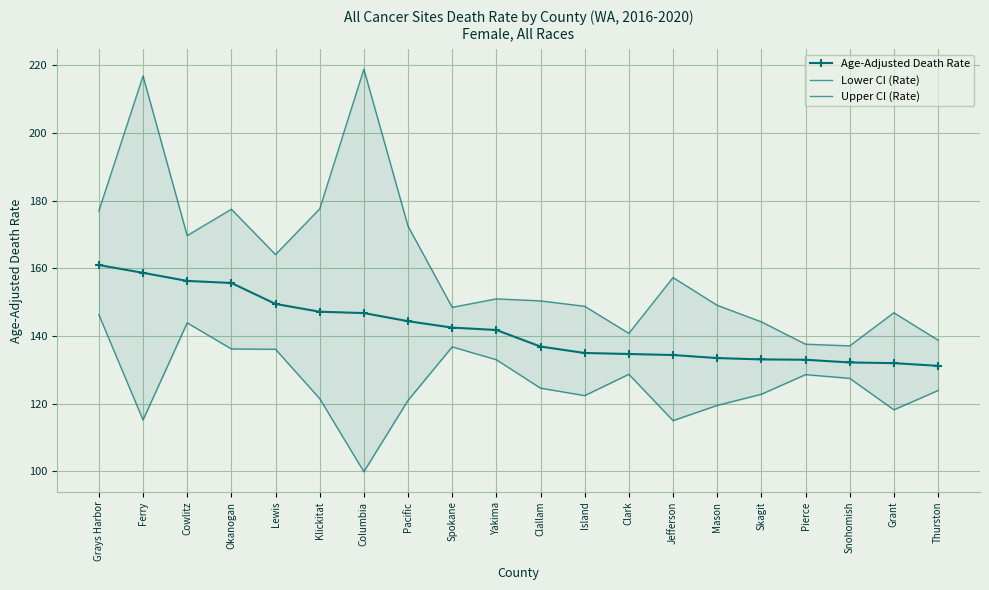

What is the lowest value of the Lower CI (Rate) series?

99.9